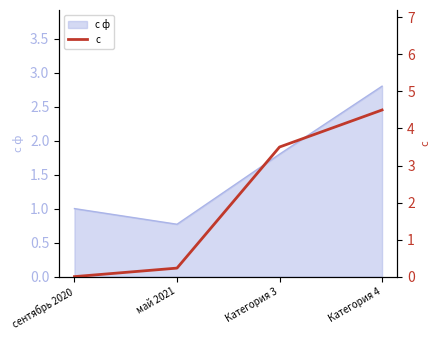

Rank the categories by value from highest to lowest.

Категория 4, Категория 3, май 2021, сентябрь 2020